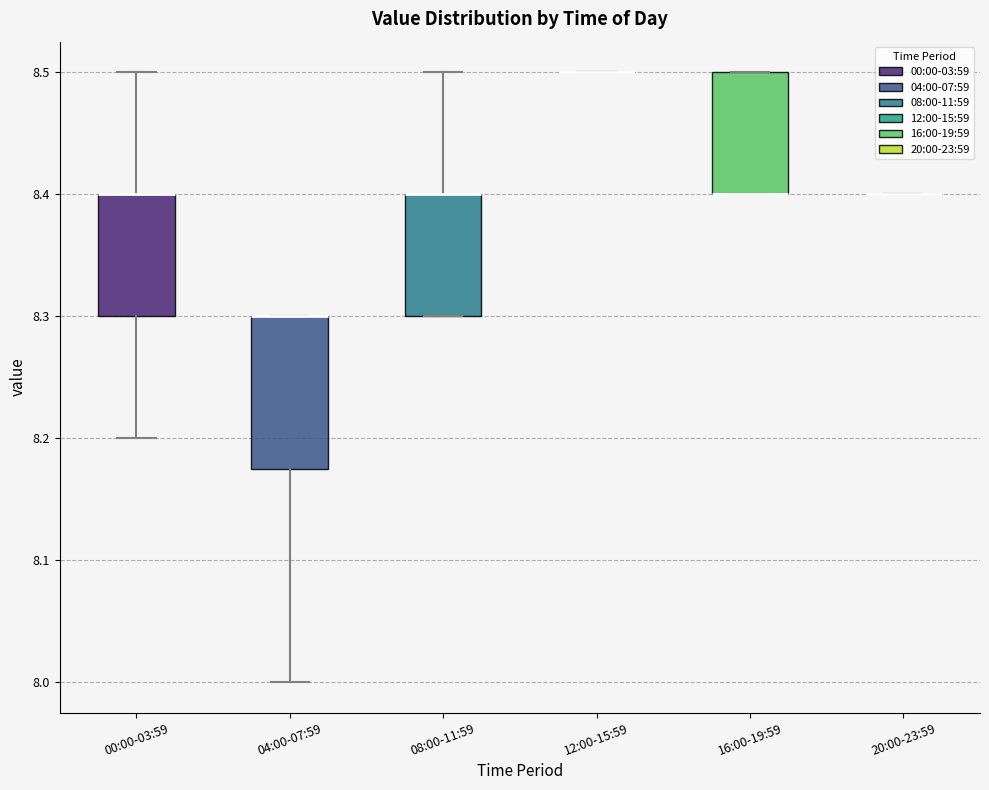

Comparing the boxes themselves (not the whiskers), which one is the tallest?

04:00-07:59